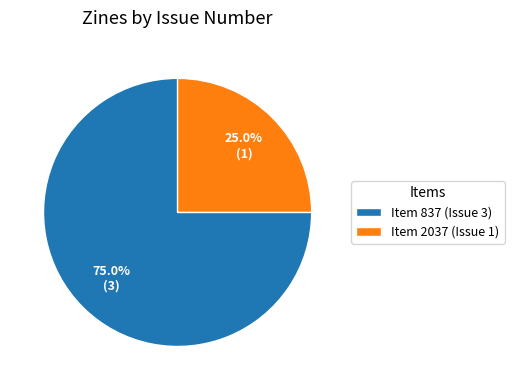

How many slices are in this pie chart?

2